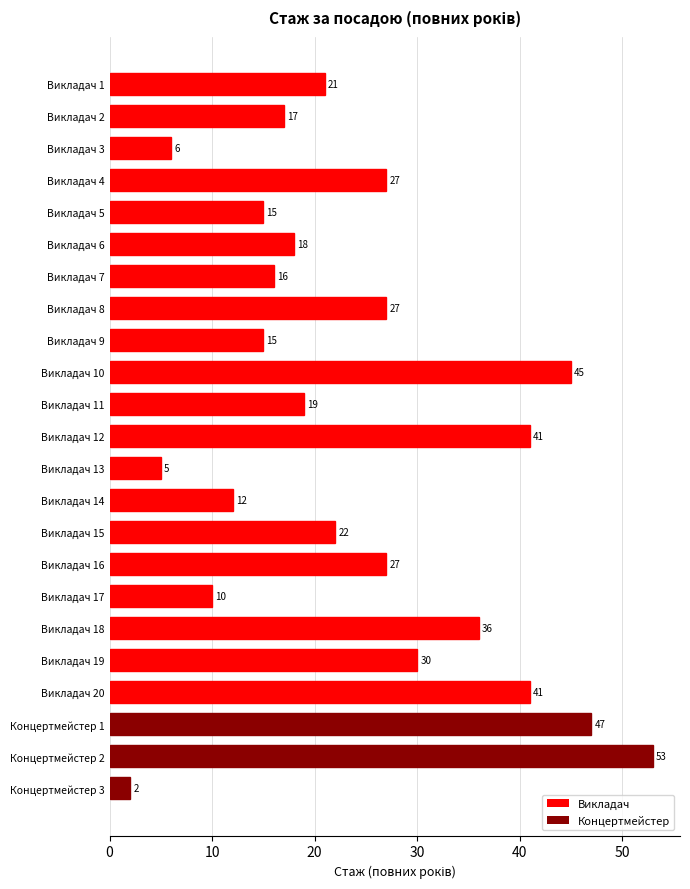

What is the approximate value at Викладач 8, to the nearest 10?

30